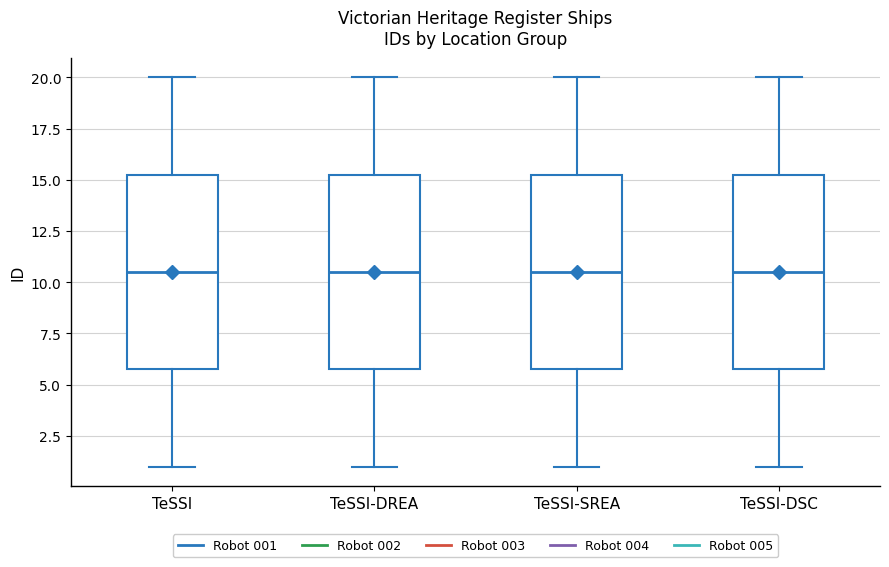

Reading left to right, read every box against the y-axis: the position of its median line, the range the box covers, and the ends of its whiskers. The values are not printed on the chart, so give them approximately, as read against the axis.

TeSSI: median 10.5, box 6.0 to 15.5, whiskers 1.0 to 20.0
TeSSI-DREA: median 10.5, box 6.0 to 15.5, whiskers 1.0 to 20.0
TeSSI-SREA: median 10.5, box 6.0 to 15.5, whiskers 1.0 to 20.0
TeSSI-DSC: median 10.5, box 6.0 to 15.5, whiskers 1.0 to 20.0